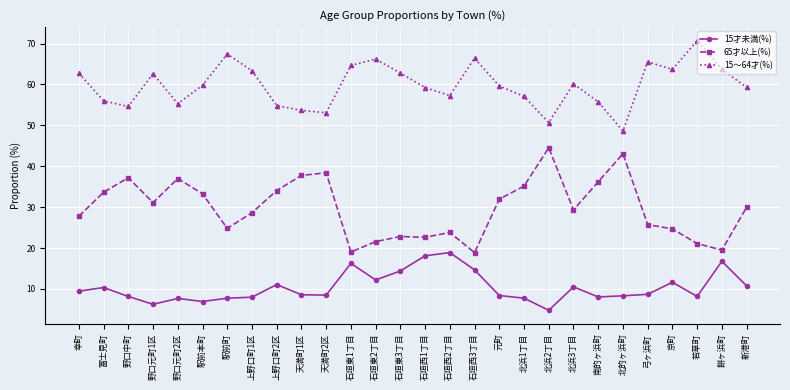

True or false: 15才未満(%) and 15～64才(%) cross at least once.

False